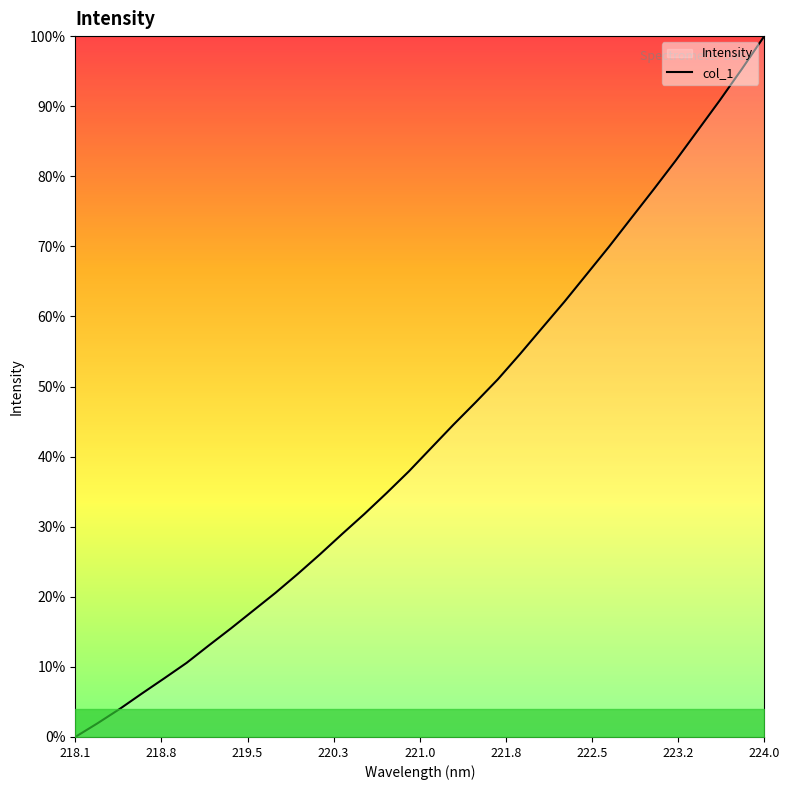

True or false: the data shows 2522.8 at 9.

False